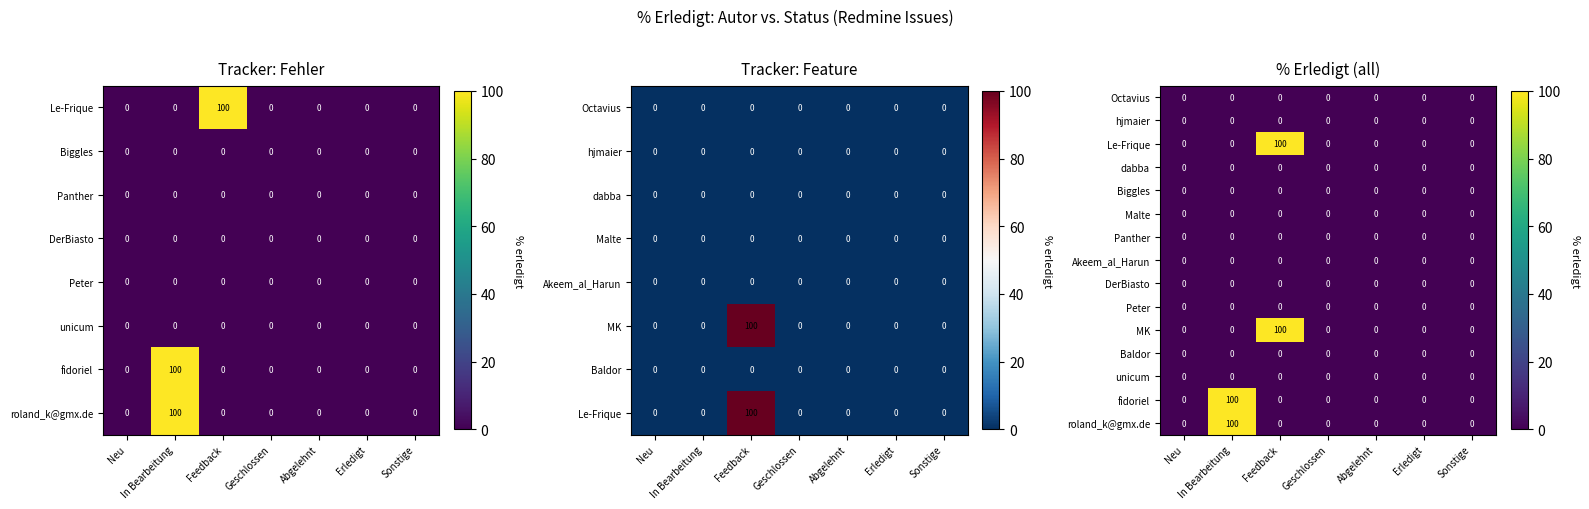

What is the sum of all MK values?

100